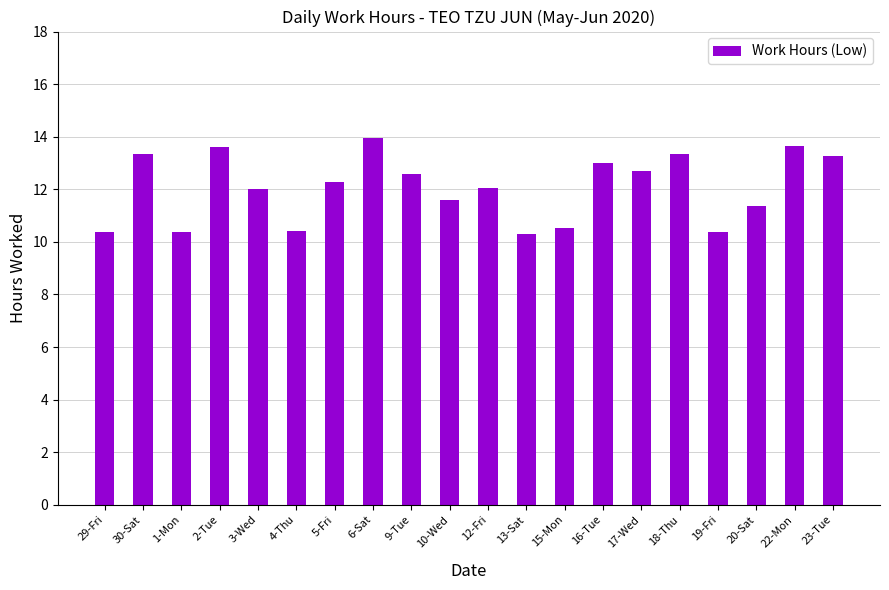

At which label does the data first exceed 12?

30-Sat